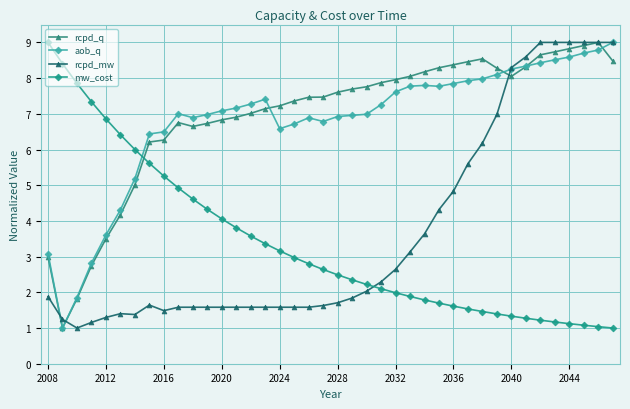

True or false: rcpd_mw and aob_q cross at least once.

True